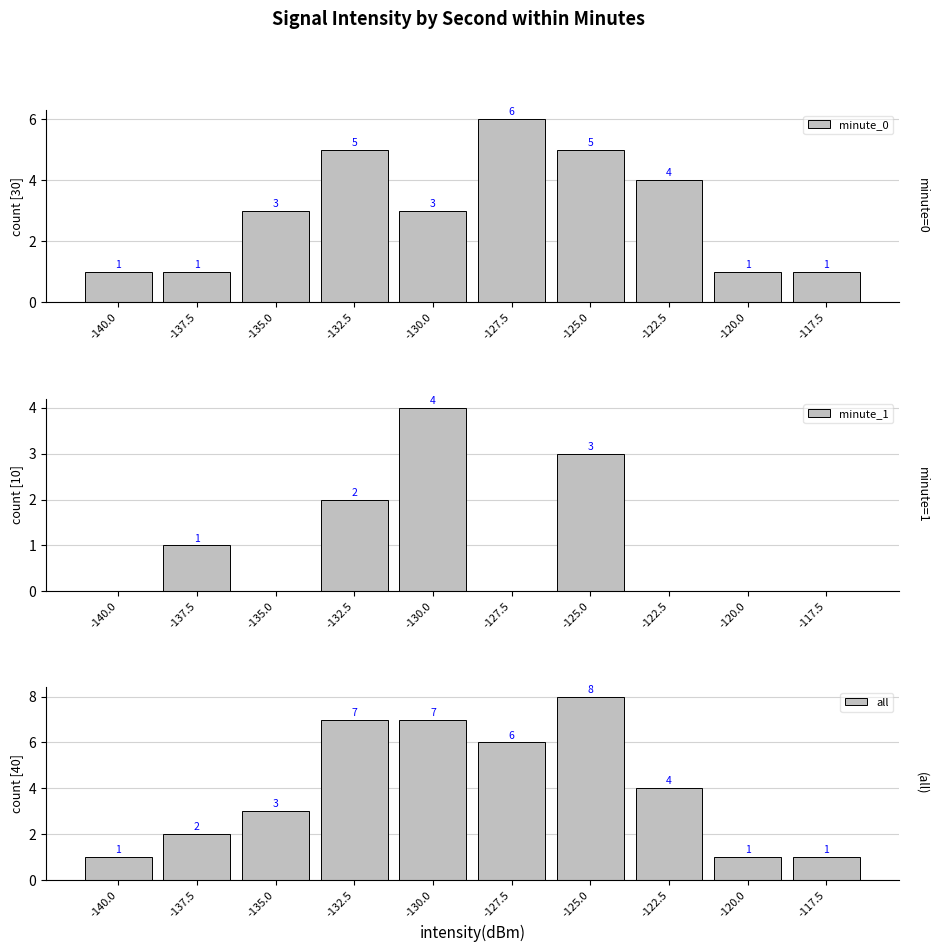

At how many categories does at least one series exceed 6?

3